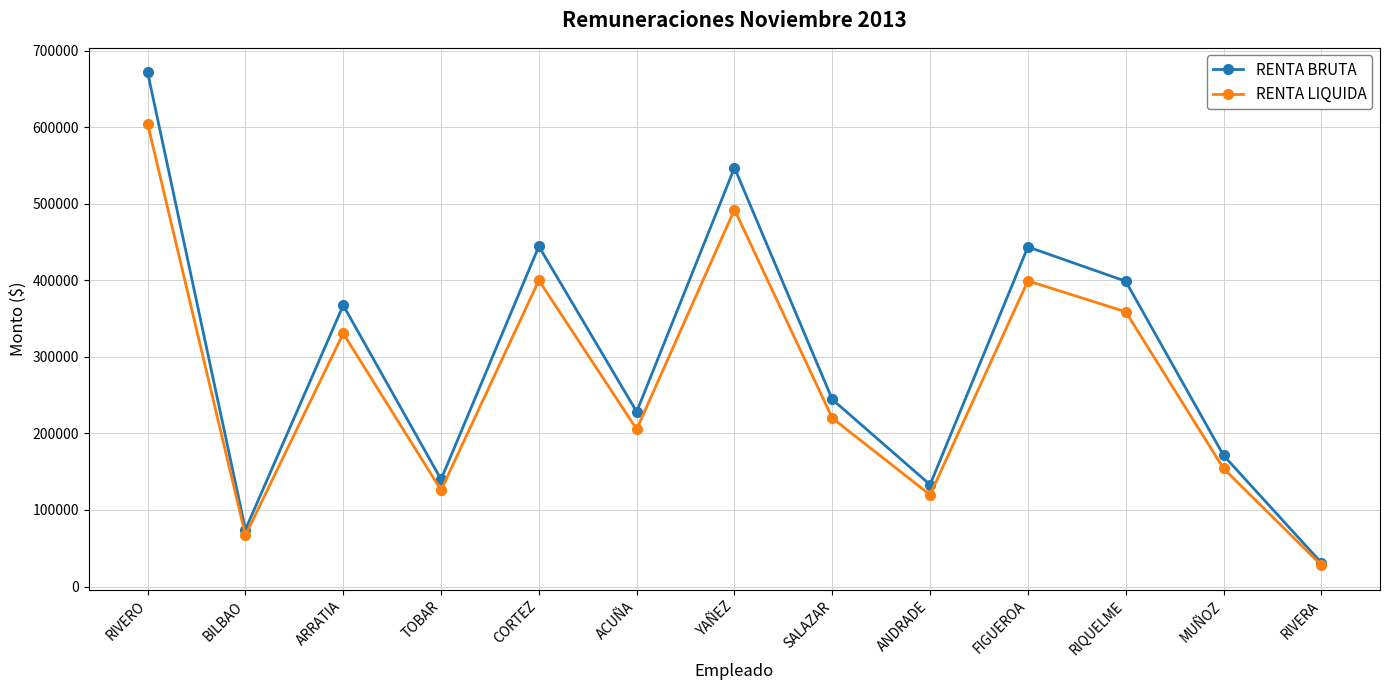

Rank the series by their maximum value, from highest to lowest.

RENTA BRUTA, RENTA LIQUIDA